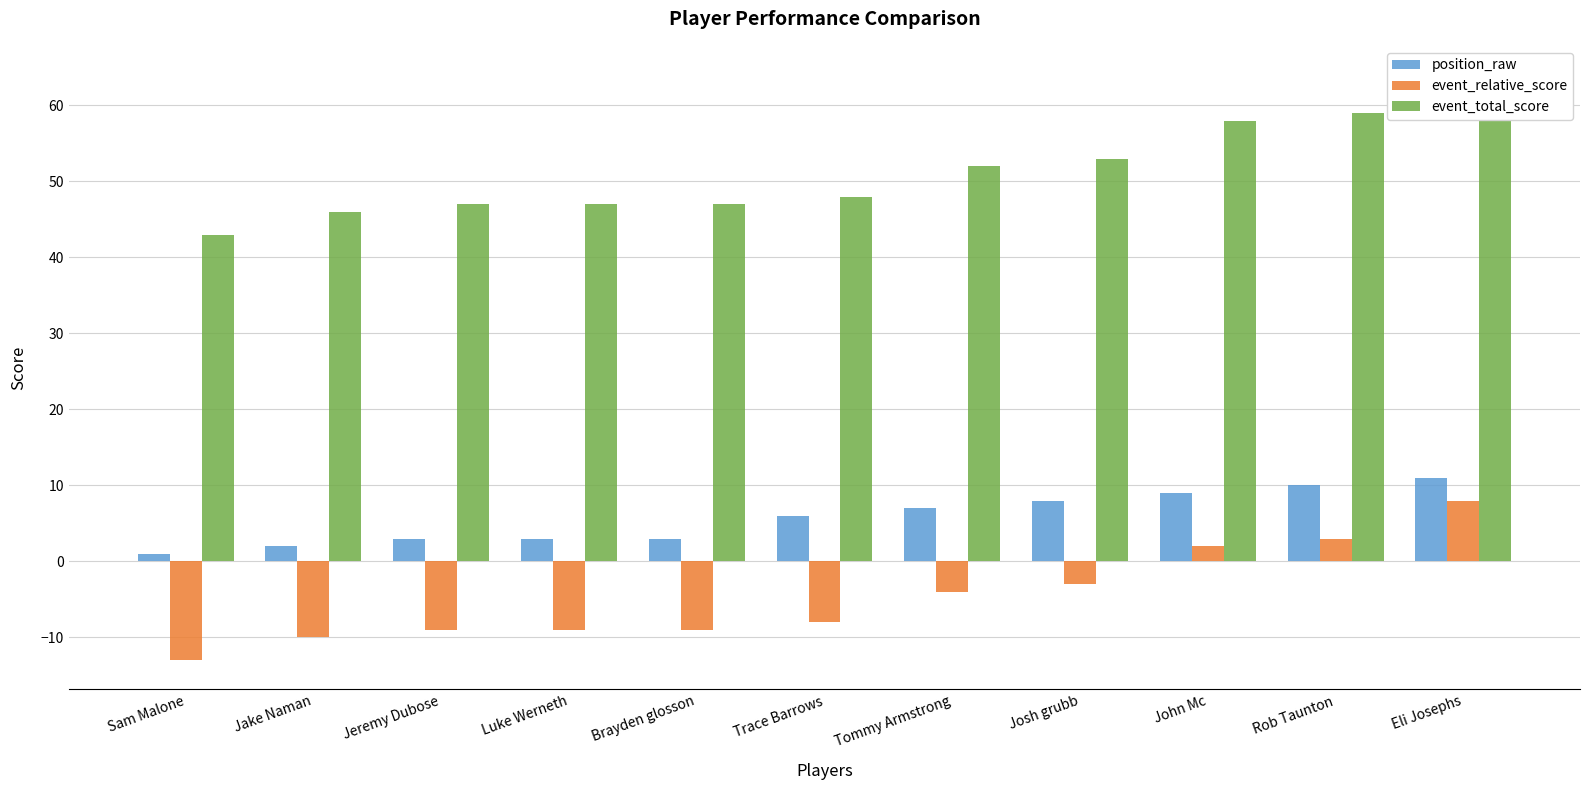

Which series changed the most between Sam Malone and Luke Werneth?

event_relative_score